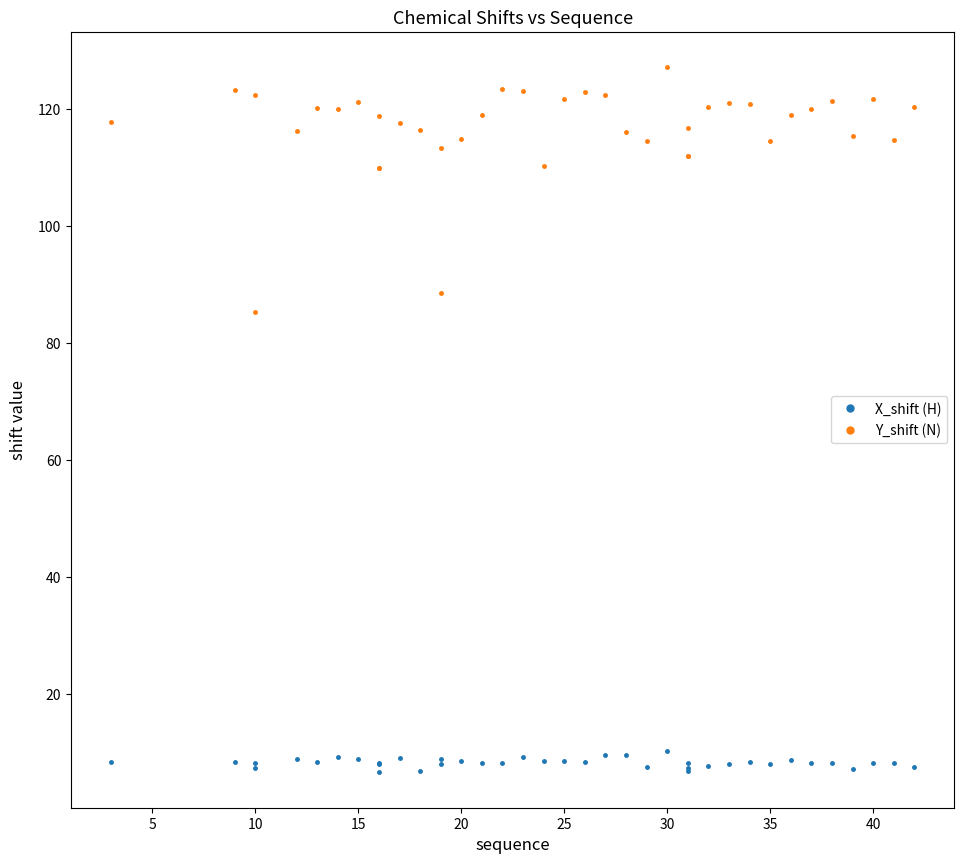

How many interior local valleys does the Y_shift (N) series have?

8